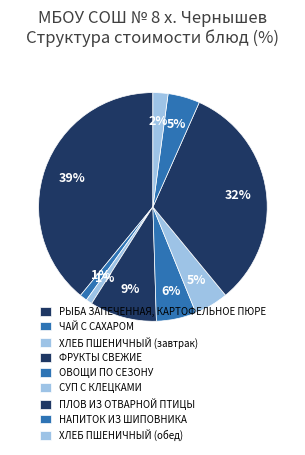

The ОВОЩИ ПО СЕЗОНУ slice represents 15% of the pie. True or false?

False